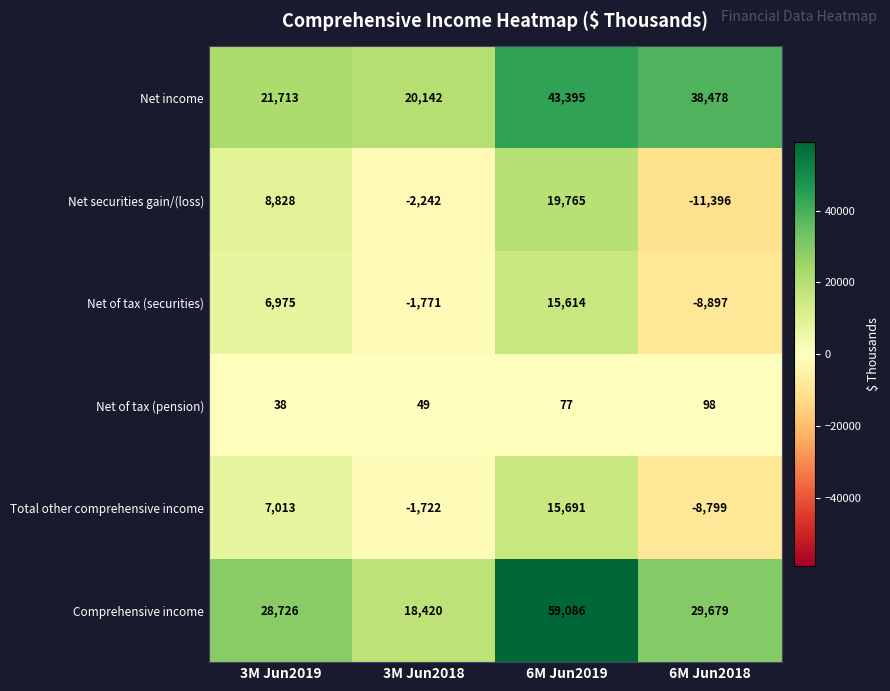

Reading left to right, transcribe all the data shown in this chart.

Net income: 21713	20142	43395	38478
Net securities gain/(loss): 8828	-2242	19765	-11396
Net of tax (securities): 6975	-1771	15614	-8897
Net of tax (pension): 38	49	77	98
Total other comprehensive income: 7013	-1722	15691	-8799
Comprehensive income: 28726	18420	59086	29679